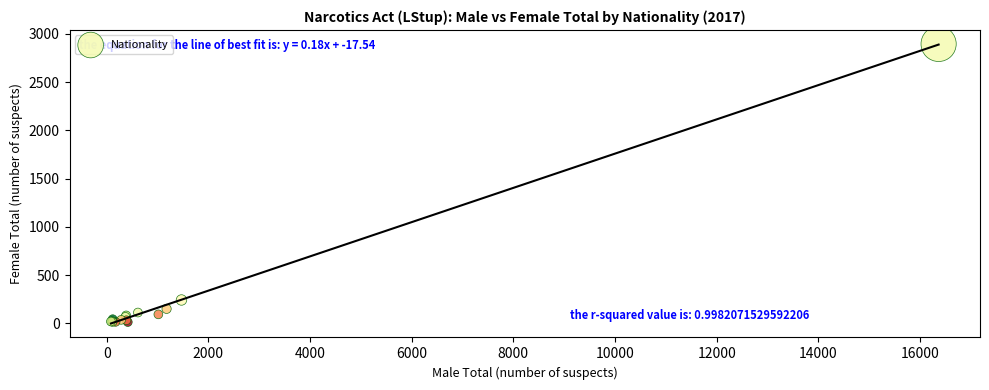

What Y value in the scatter plot is closest to 1454?

241